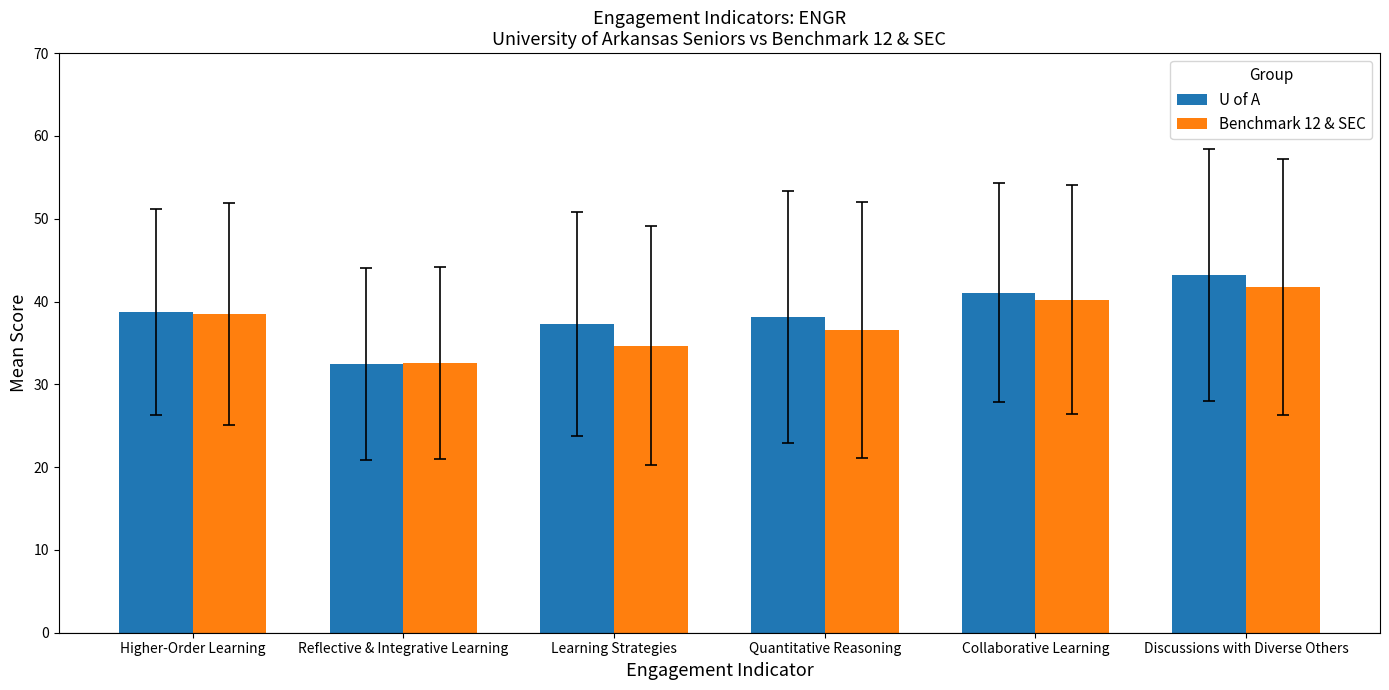

Reading right to left, transcribe all the data shown in this chart.

U of A: Discussions with Diverse Others=43.2	Collaborative Learning=41.1	Quantitative Reasoning=38.1	Learning Strategies=37.2	Reflective & Integrative Learning=32.4	Higher-Order Learning=38.8
Benchmark 12 & SEC: Discussions with Diverse Others=41.8	Collaborative Learning=40.2	Quantitative Reasoning=36.6	Learning Strategies=34.6	Reflective & Integrative Learning=32.6	Higher-Order Learning=38.5